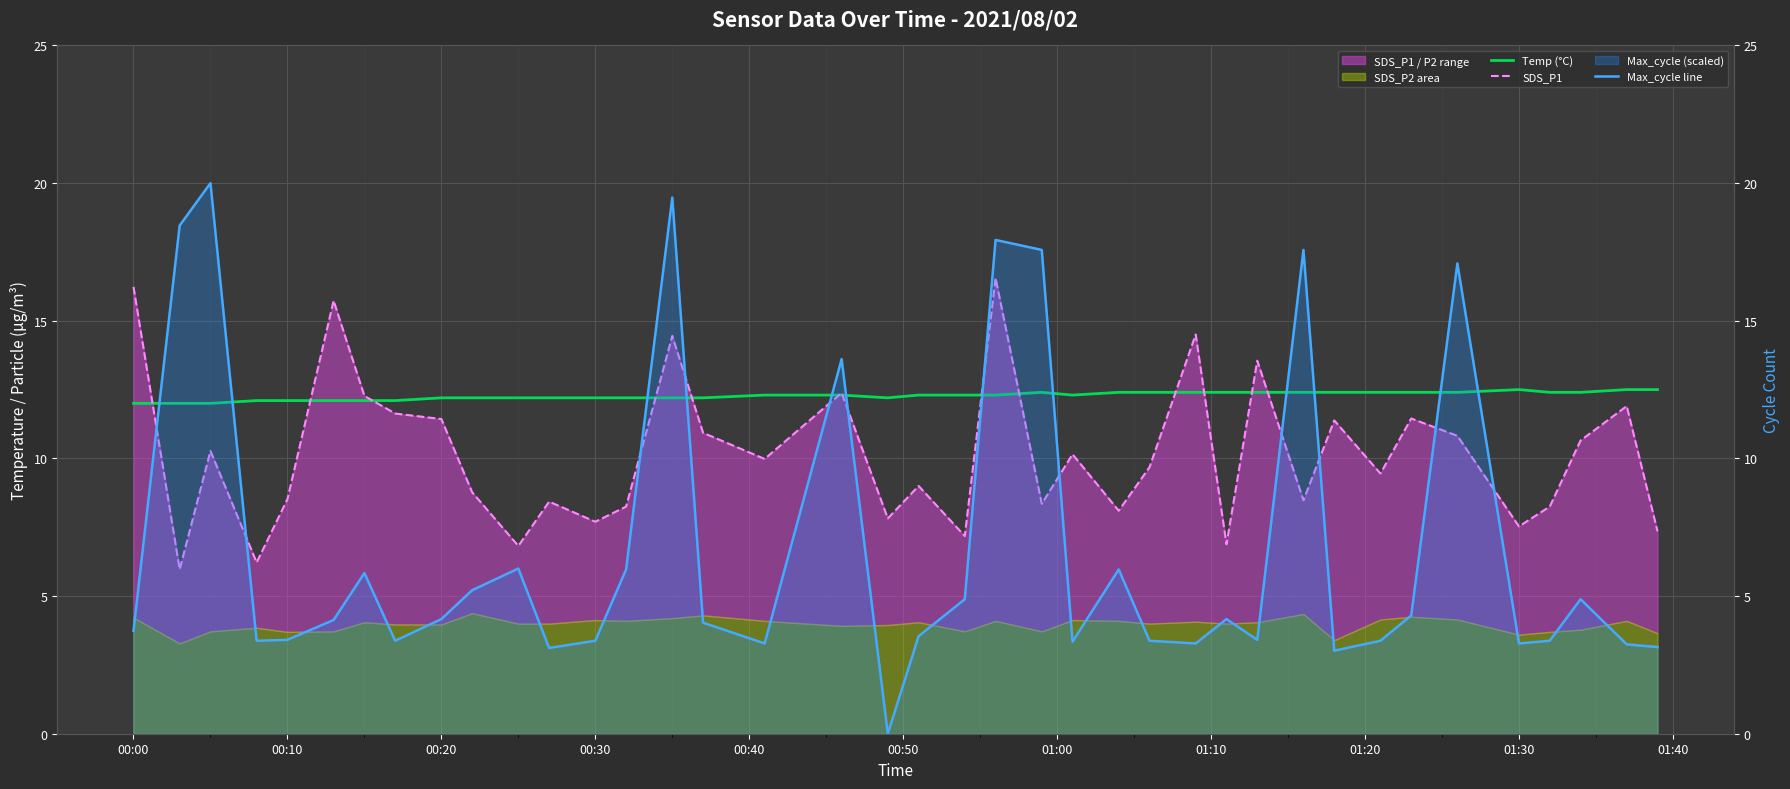

What is the average value of the Temp (°C) series?

12.3